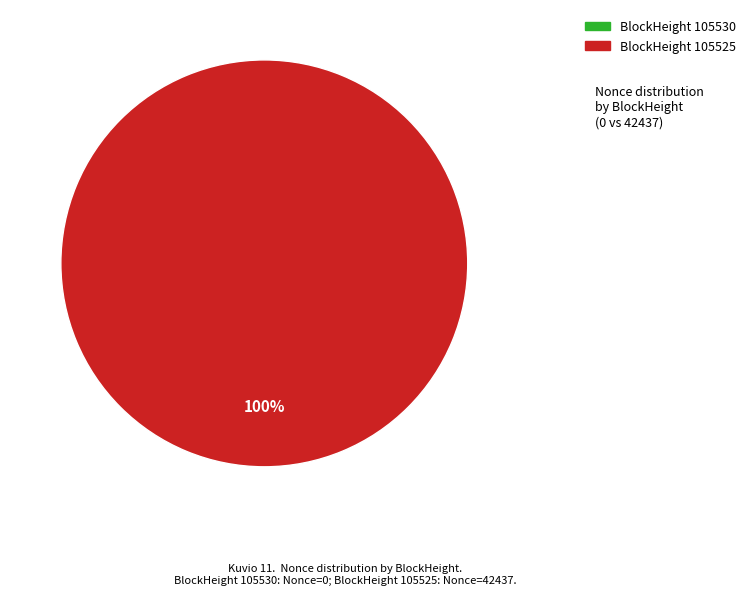

True or false: 105530 accounts for 9% of the total.

False